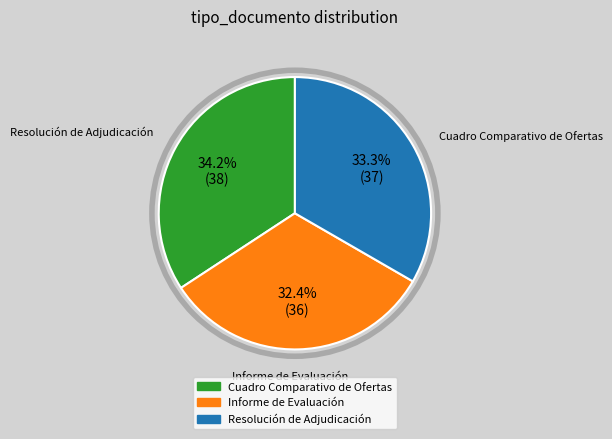

Rank the categories by value from lowest to highest.

Informe de Evaluación, Resolución de Adjudicación, Cuadro Comparativo de Ofertas